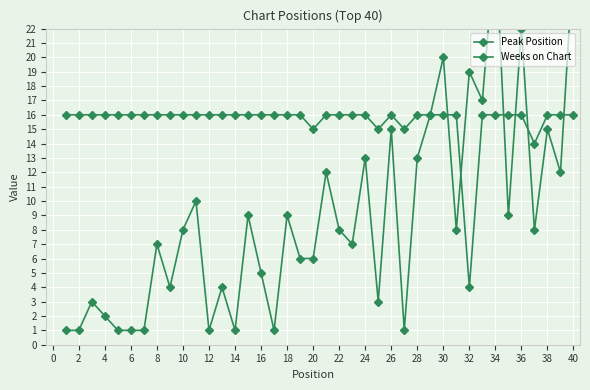

What is the value of the Peak Position point at the 6th from the left?

1